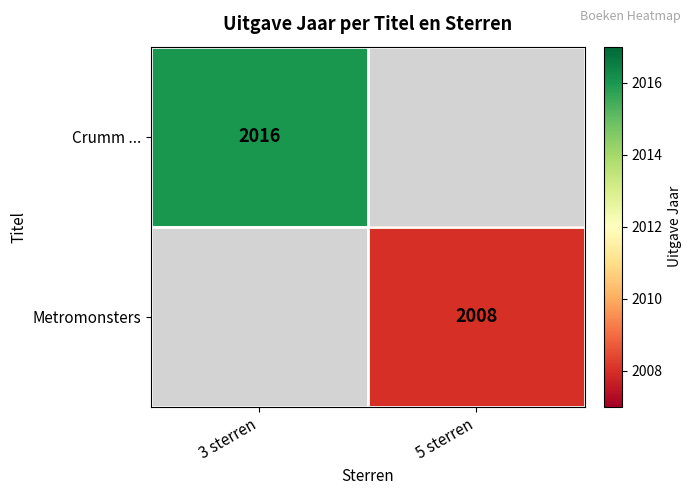

True or false: Metromonsters has a value of 2008 at 5 sterren.

True